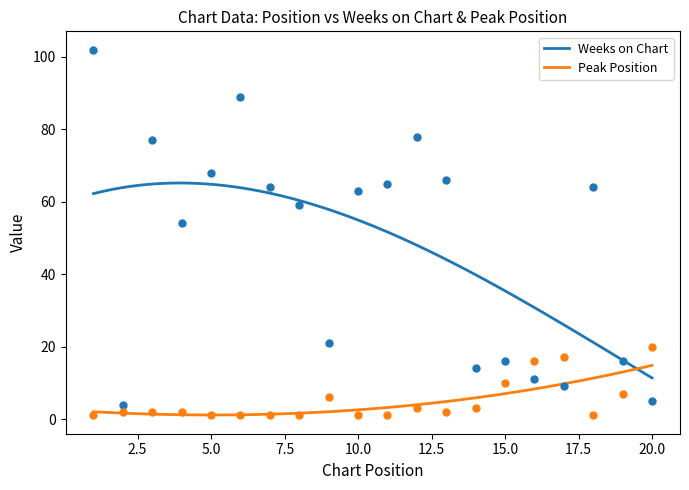

Which series has the widest spread of Y values?

Weeks on Chart